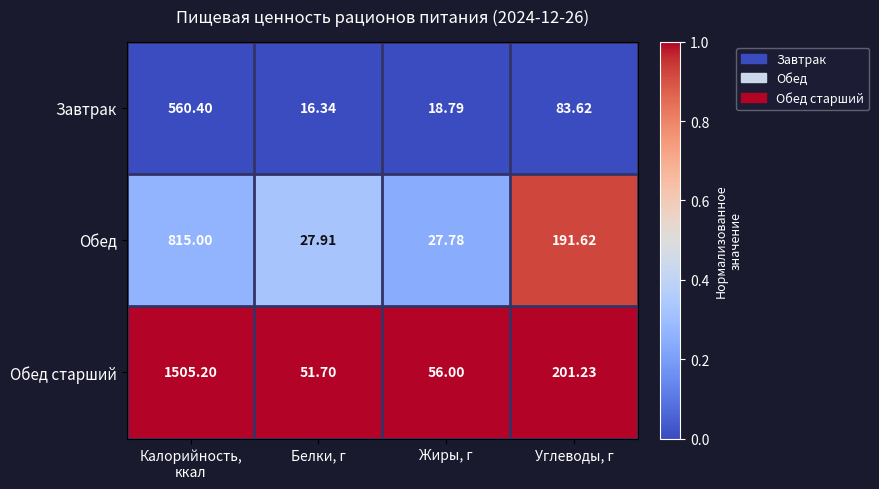

What is the spread (max minus min) of values at Белки, г?

35.4